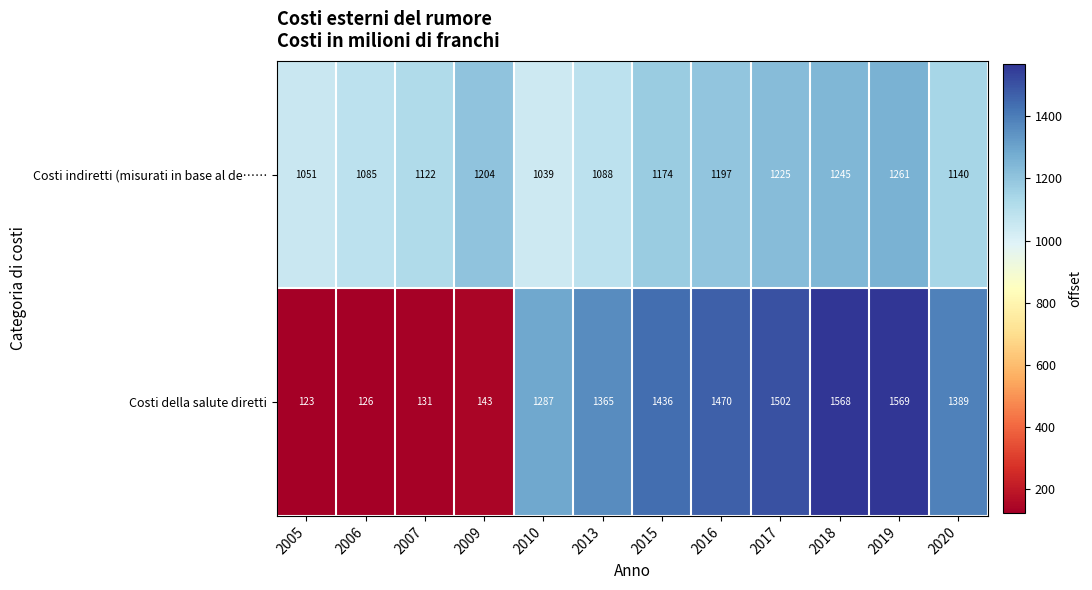

The Costi indiretti (misurati in base al de…… series shows 2023 at 2018. True or false?

False